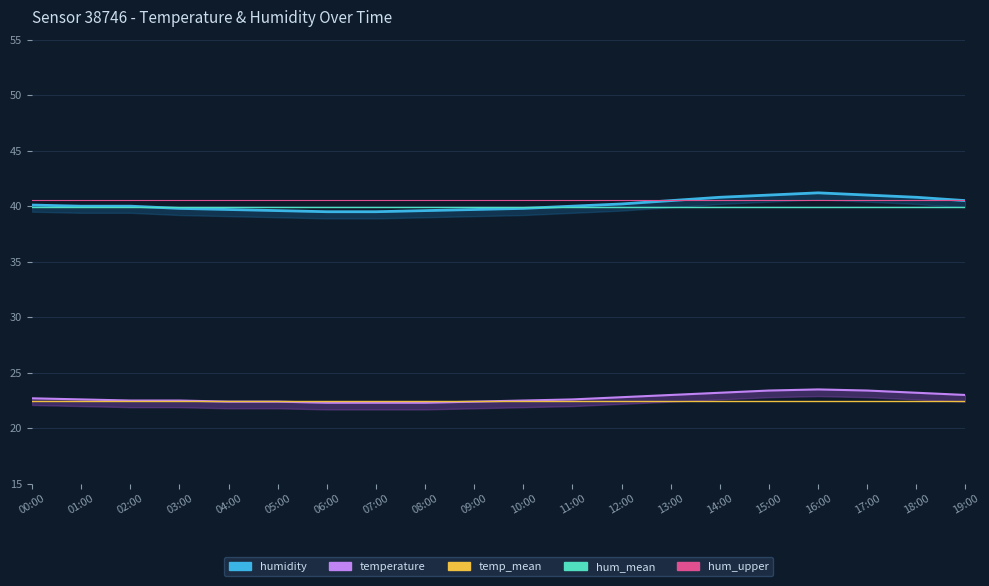

What is the sum of the temp_mean values at 01:00 and 00:00?

45.0